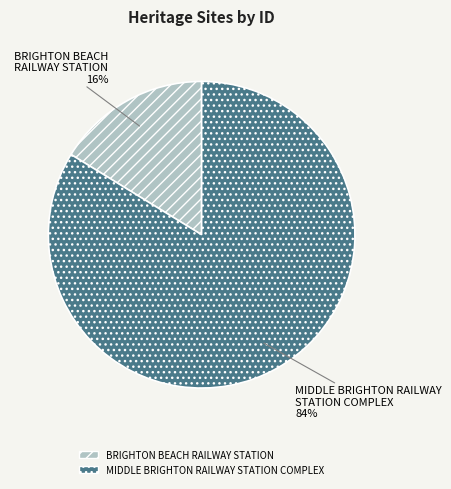

Does MIDDLE BRIGHTON RAILWAY STATION COMPLEX account for over 50% of the chart?

Yes